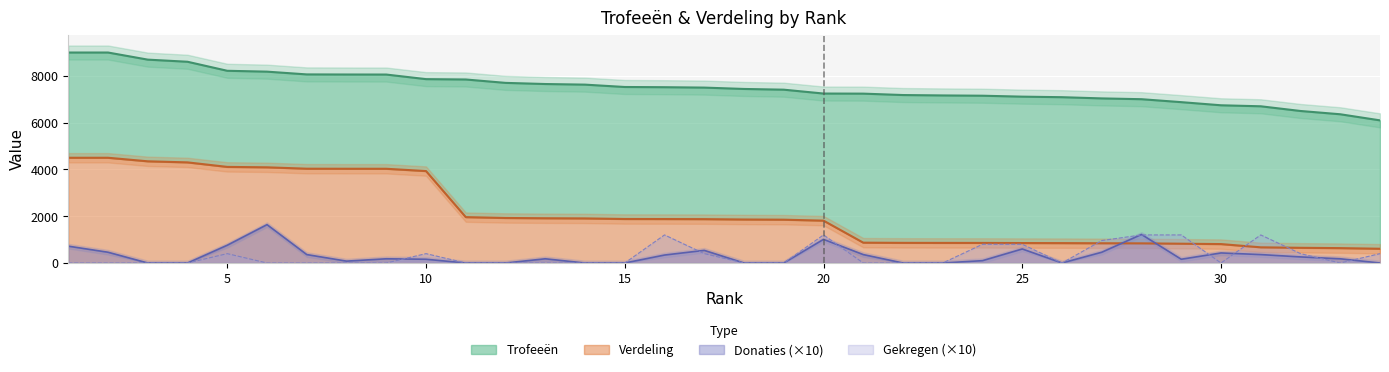

Where is Donaties nearest to the value 820?

5